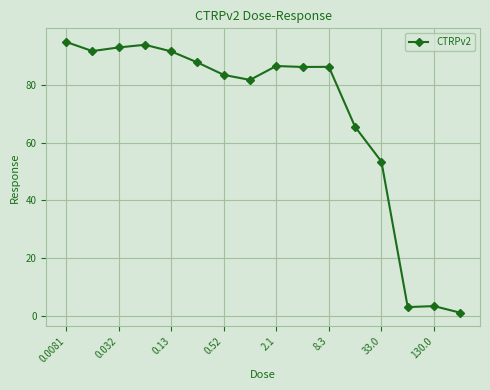

True or false: there are more than 1 points higher than both neighbors.

True